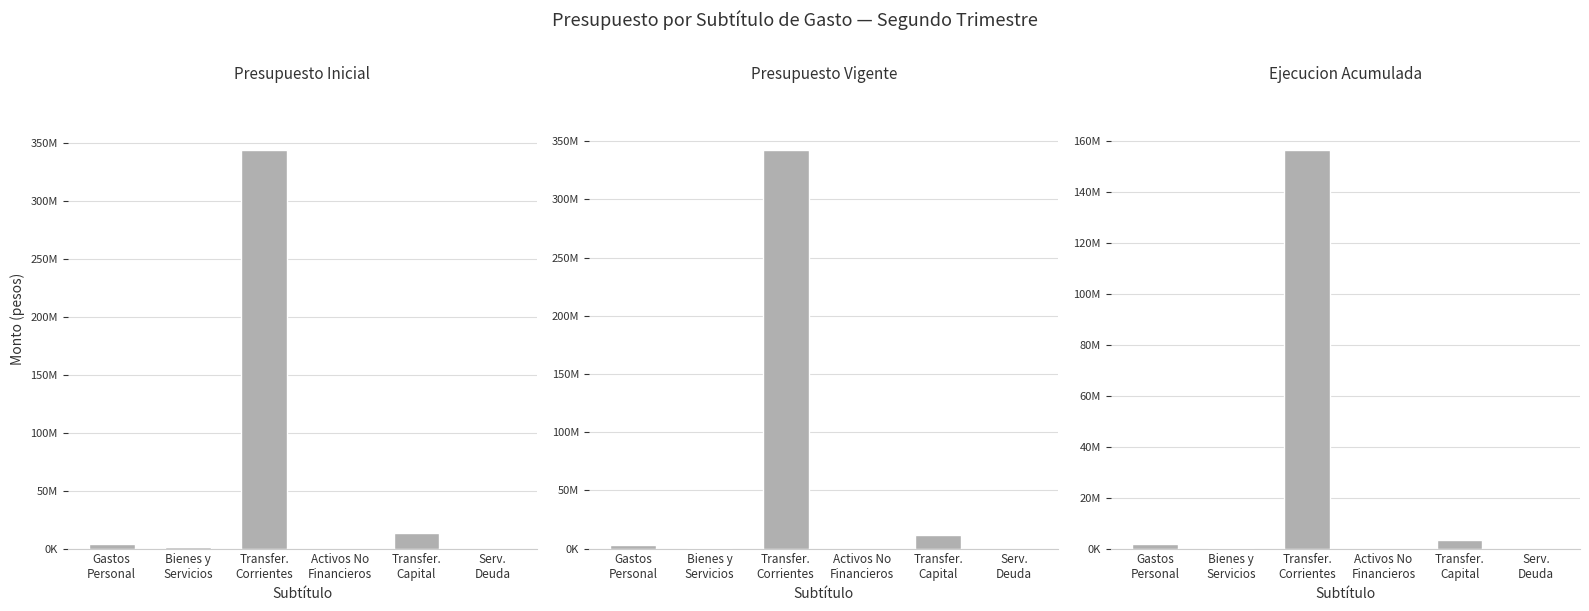

Reading left to right, extract all data points from this chart.

Presupuesto Inicial: Gastos
Personal=3542421	Bienes y
Servicios=966063	Transfer.
Corrientes=343821139	Activos No
Financieros=69768	Transfer.
Capital=13792128	Serv.
Deuda=1000
Presupuesto Vigente: Gastos
Personal=3476557	Bienes y
Servicios=900583	Transfer.
Corrientes=342542272	Activos No
Financieros=23547	Transfer.
Capital=11292128	Serv.
Deuda=1000
Ejecucion Acumulada: Gastos
Personal=1804113	Bienes y
Servicios=217809	Transfer.
Corrientes=156474378	Activos No
Financieros=19353	Transfer.
Capital=3247675	Serv.
Deuda=0